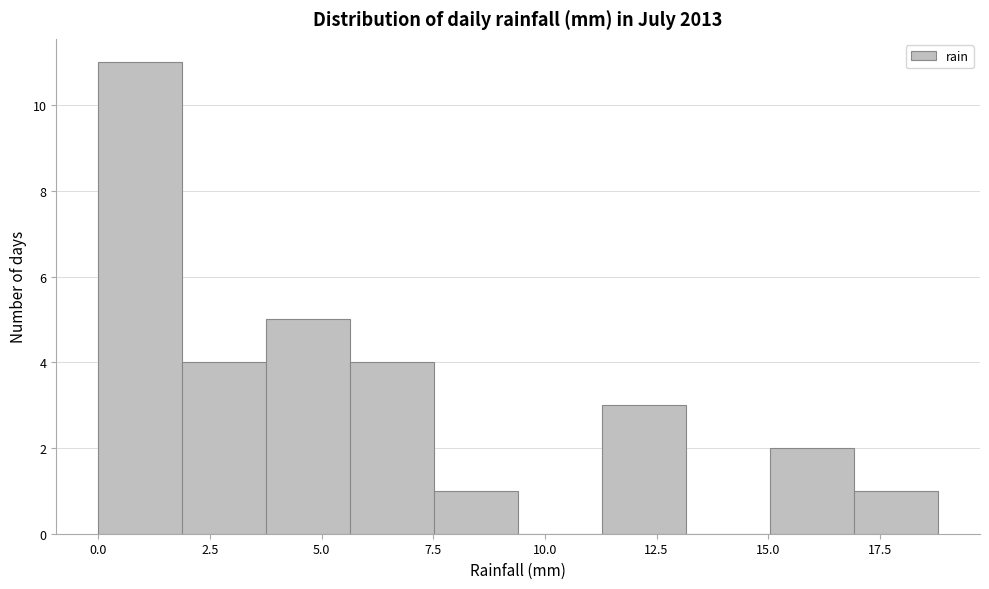

Read against the x-axis, roughly where is the centre of the tallest bar?

1.0